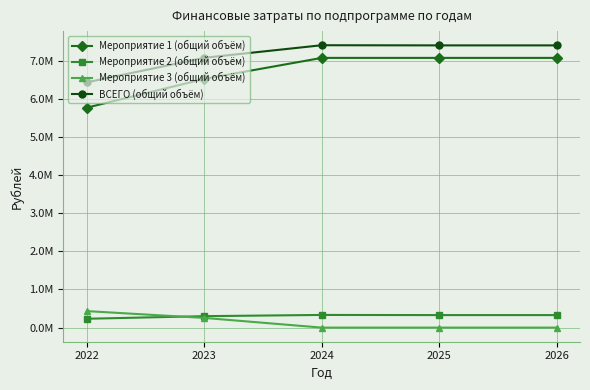

At which label does ВСЕГО (общий объём) first exceed 7401413?

2024